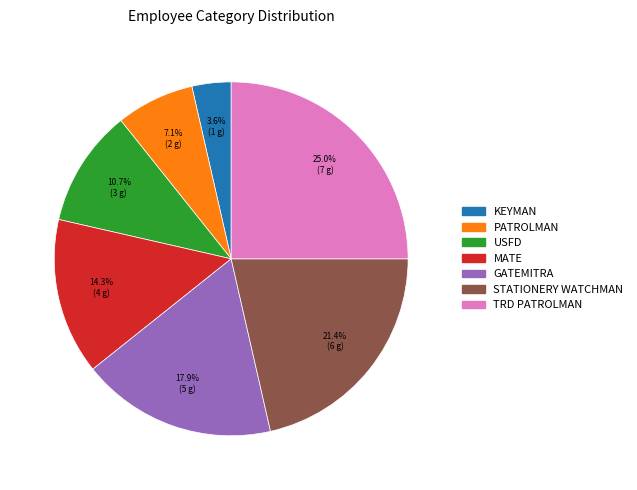

Does GATEMITRA represent more than half of the total?

No